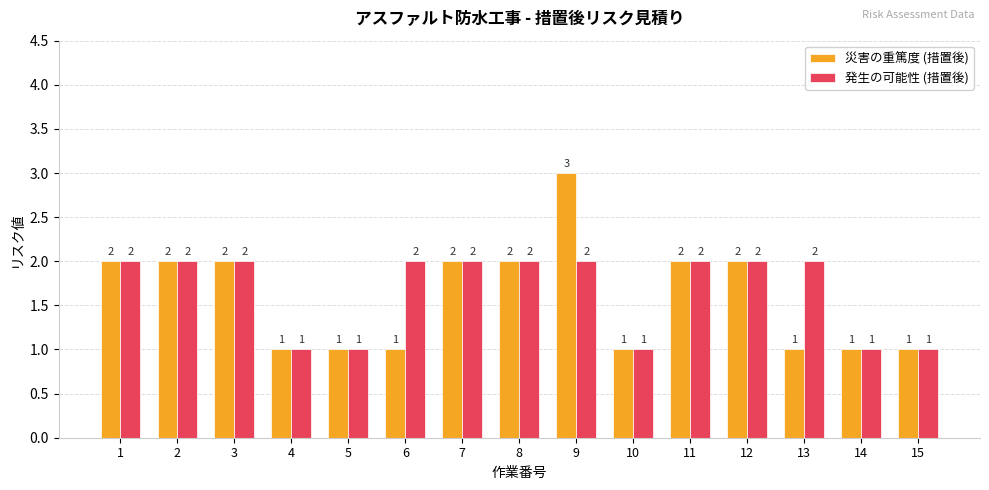

How many 災害の重篤度 (措置後) values are between 1 and 2?

14